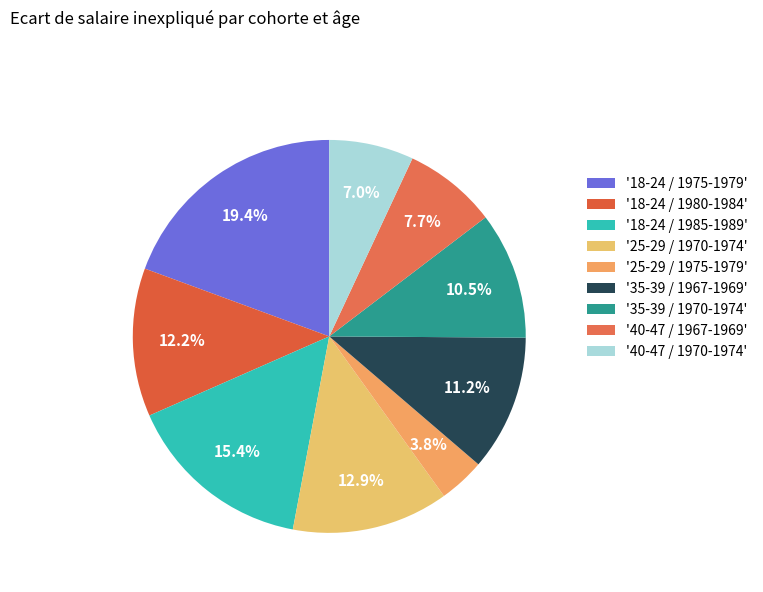

Count the number of slices in the pie.

9